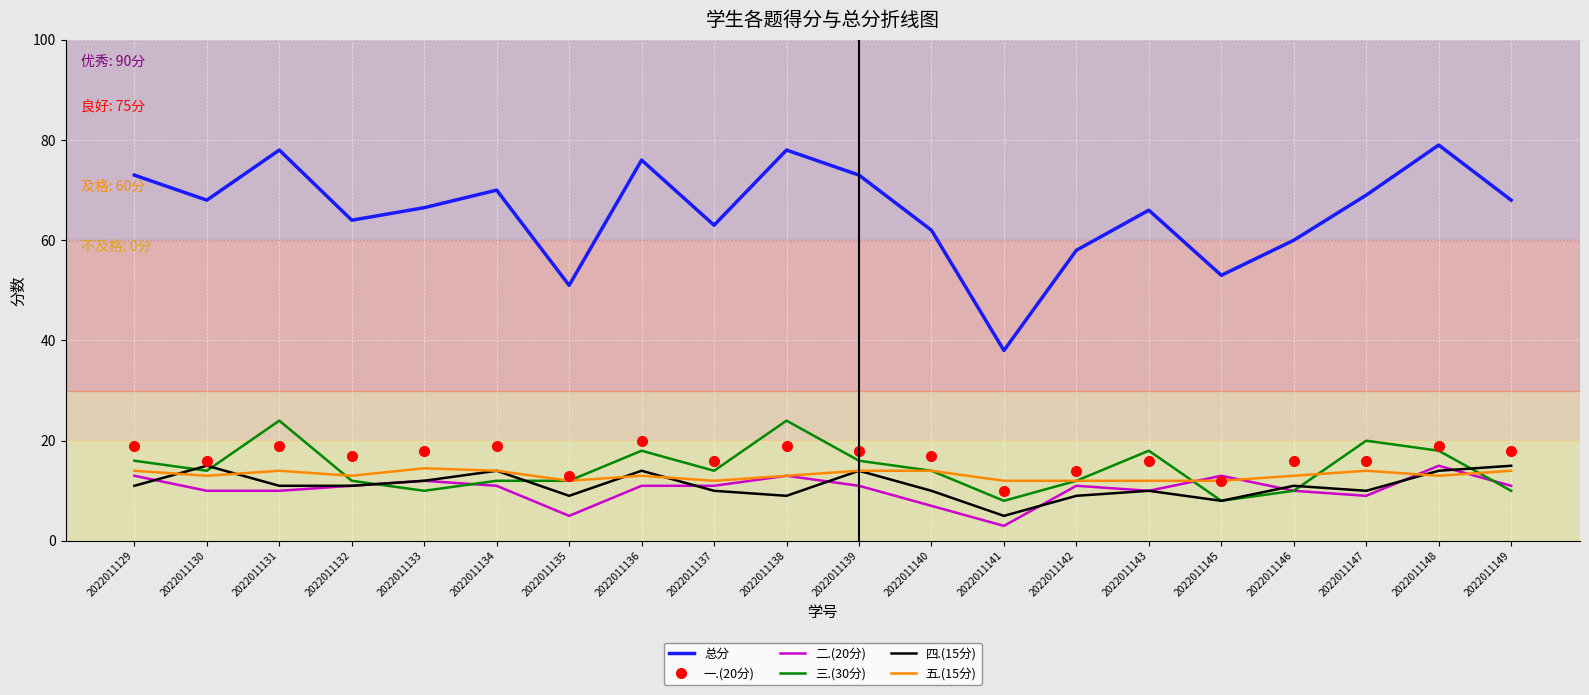

Which series has the largest total across all categories?

总分